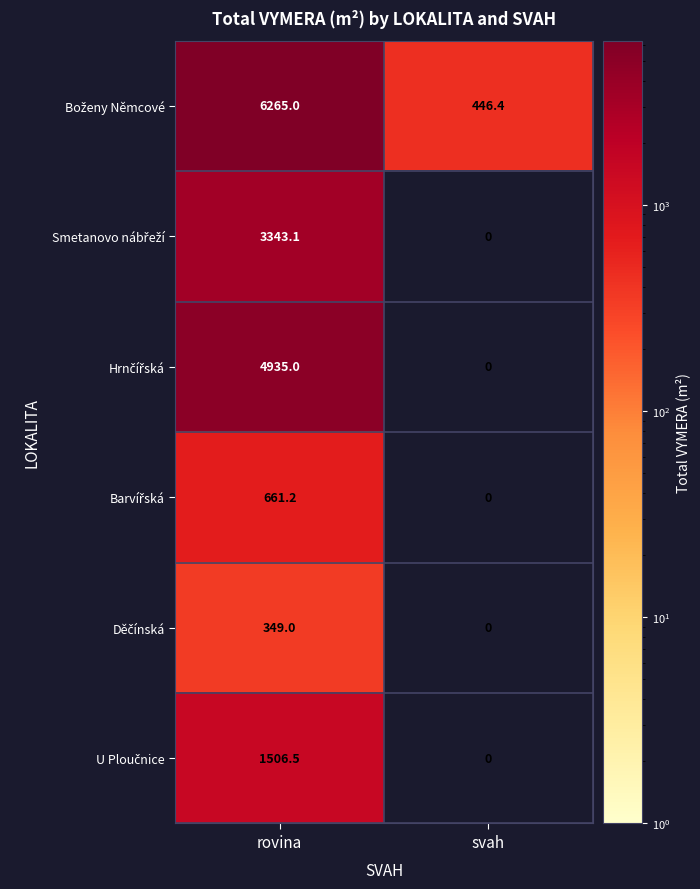

Which label corresponds to the smallest value in the chart?

svah